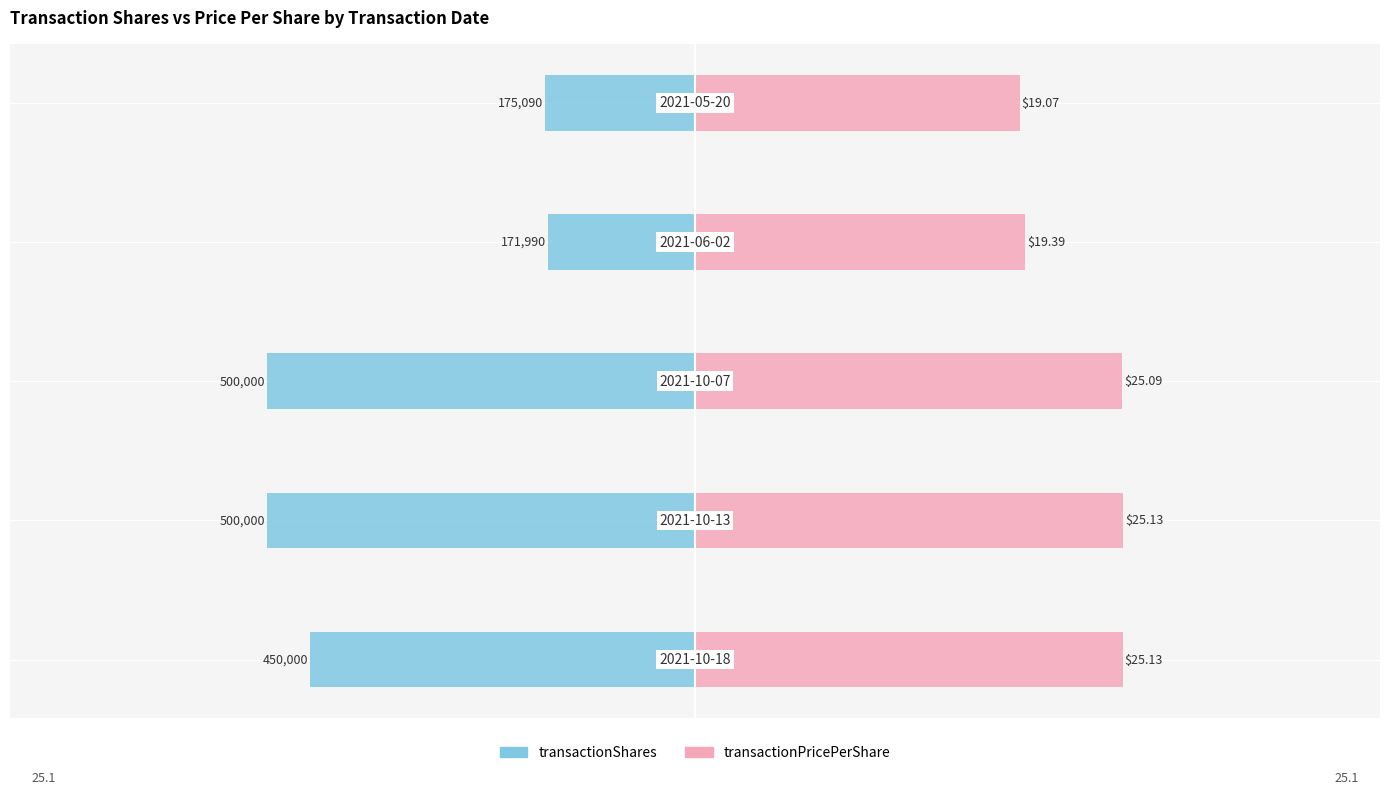

How many bars are there in total?

10